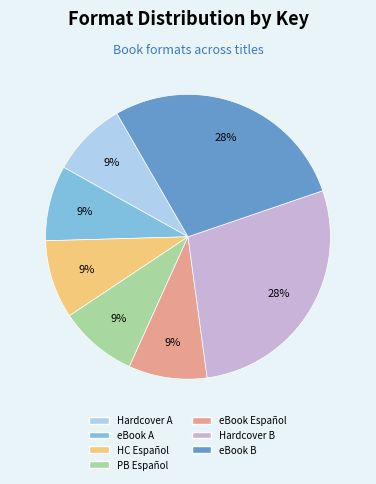

To the nearest percent, what is the average slice percentage?

14%